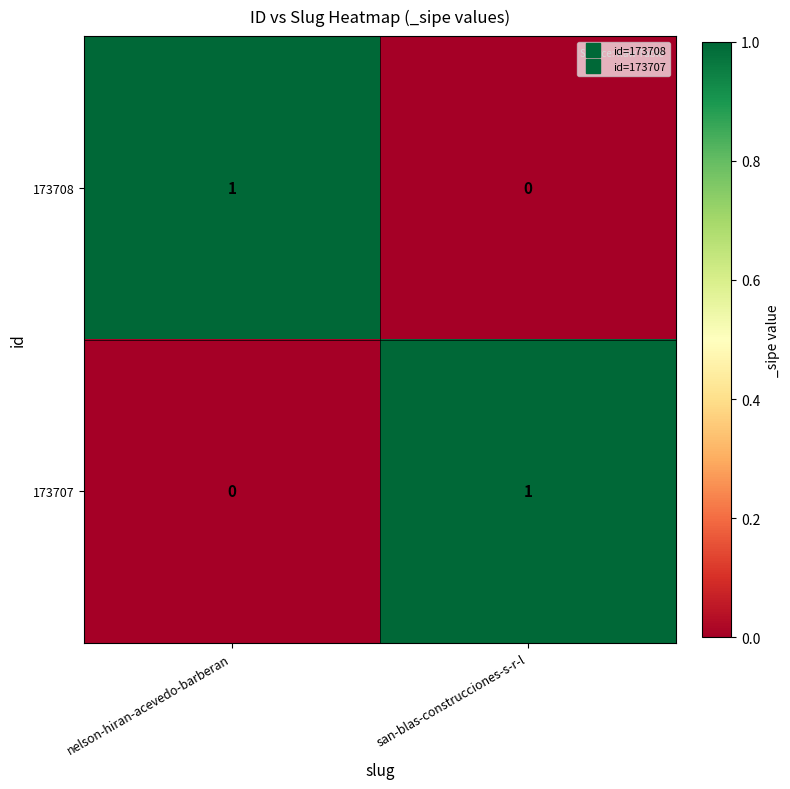

How many data points does each series have?

2